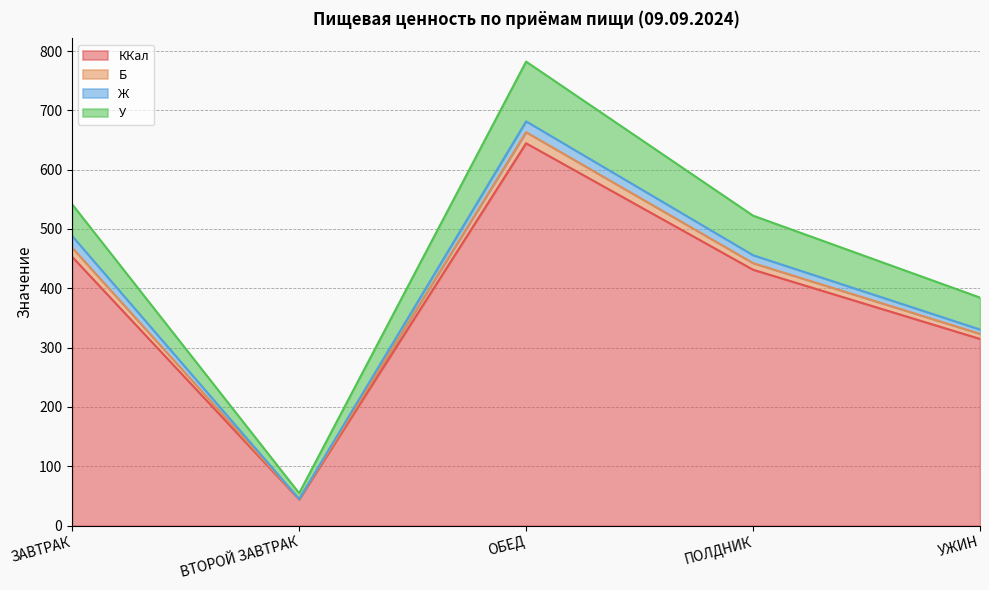

Rank the categories by ККал value from highest to lowest.

ОБЕД, ЗАВТРАК, ПОЛДНИК, УЖИН, ВТОРОЙ ЗАВТРАК